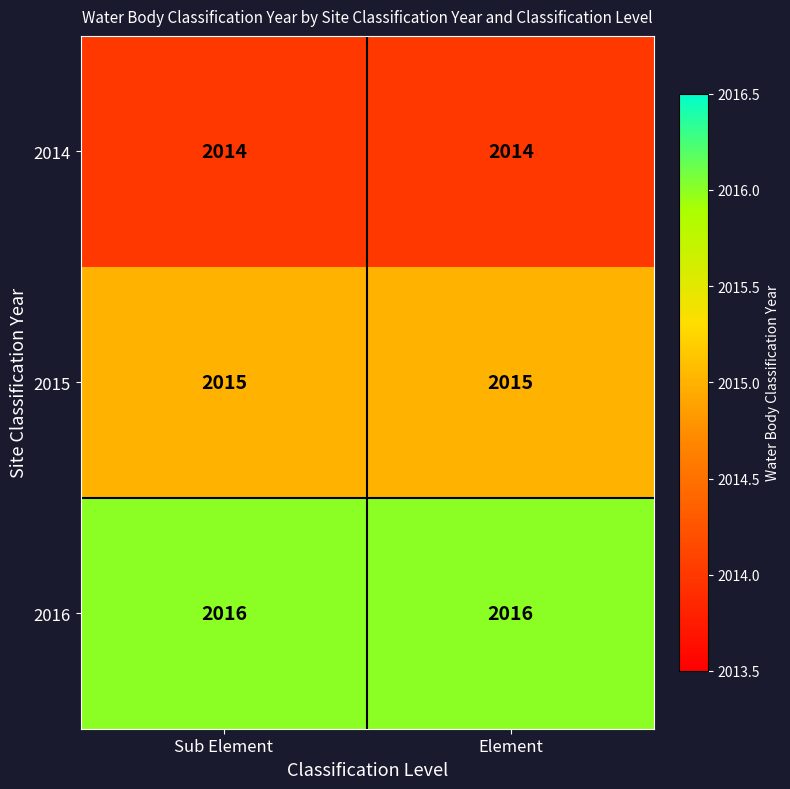

What is the smallest value displayed?

2014